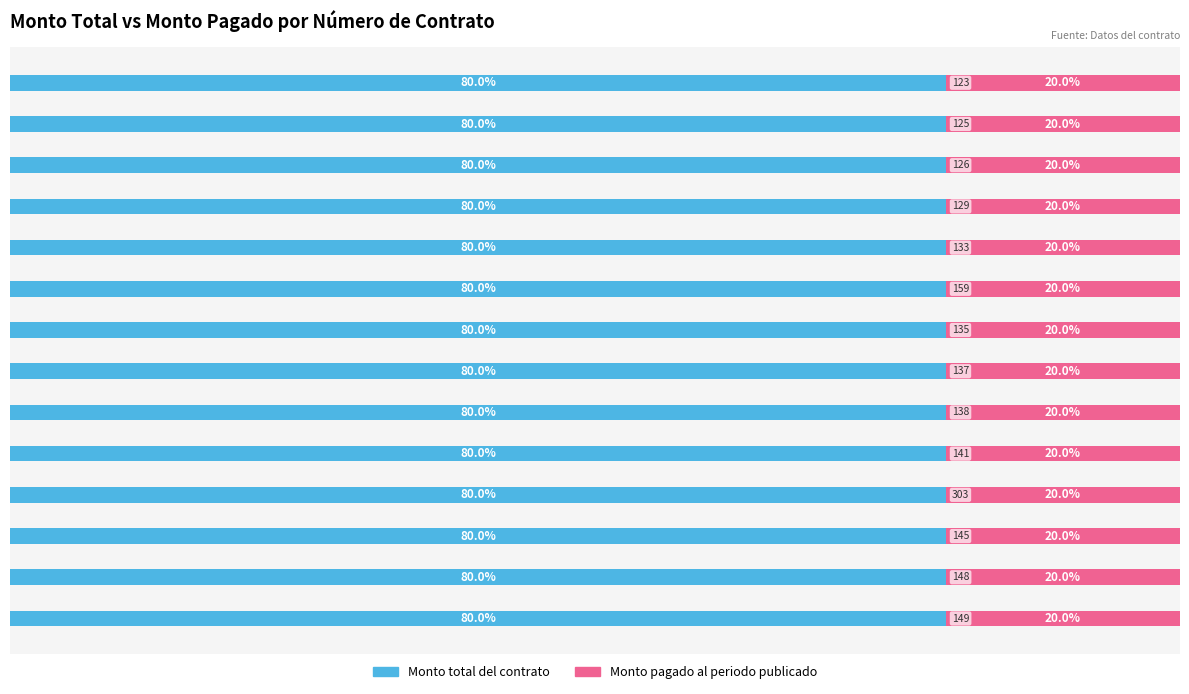

What are all the series names shown in the legend?

Monto total del contrato, Monto pagado al periodo publicado